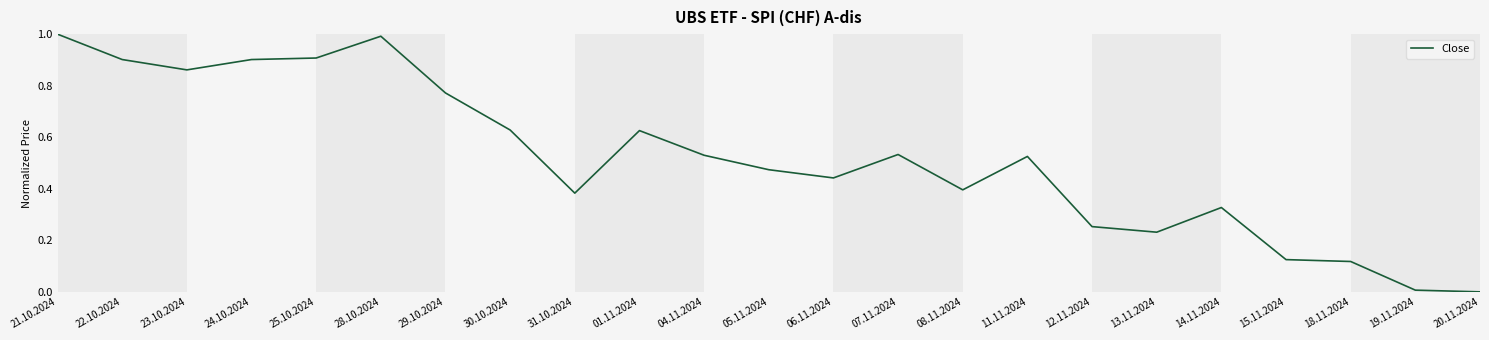

The value at 25.10.2024 is 0.4. True or false?

False